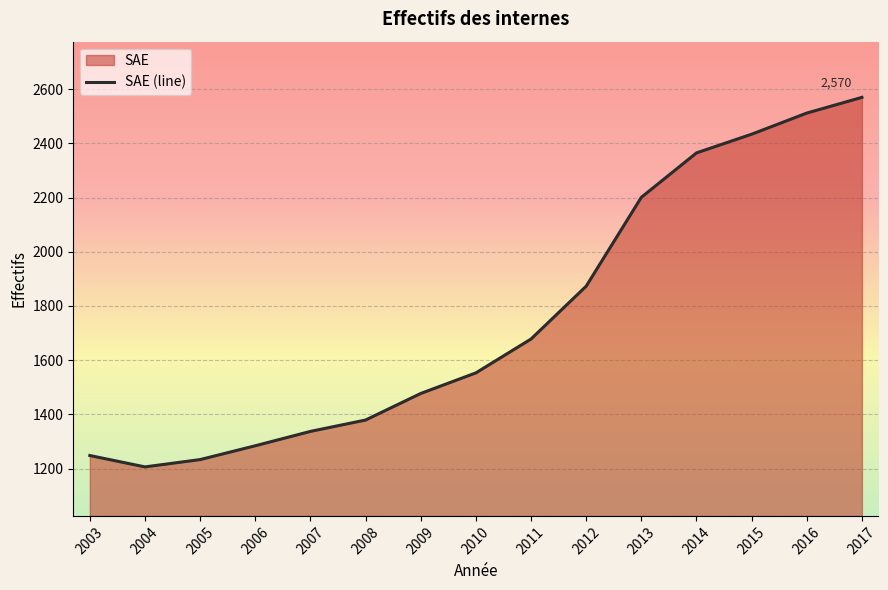

List the labels in order of value, largest first.

2017, 2016, 2015, 2014, 2013, 2012, 2011, 2010, 2009, 2008, 2007, 2006, 2003, 2005, 2004